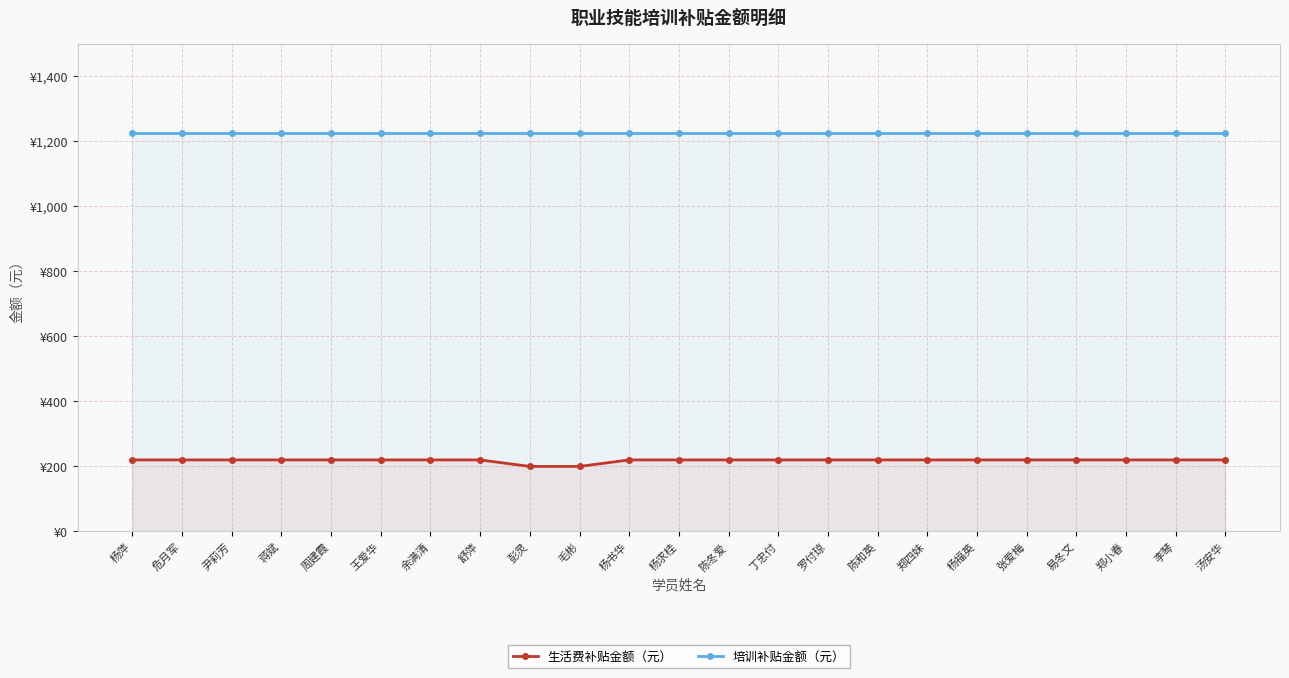

Which category has the lowest value in the 生活费补贴金额（元） series?

彭灵